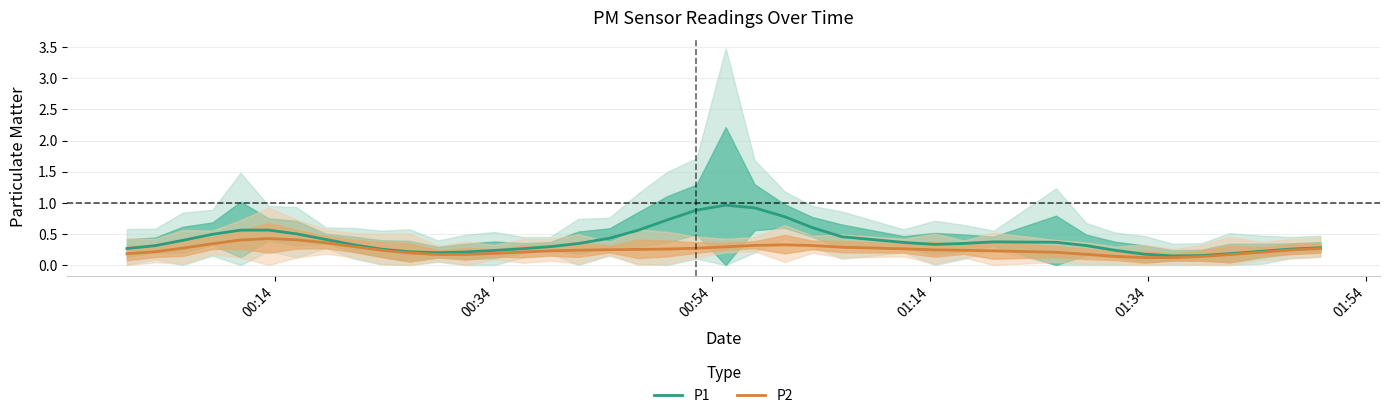

What is the value of the P1 point at the 24th from the left?

0.8